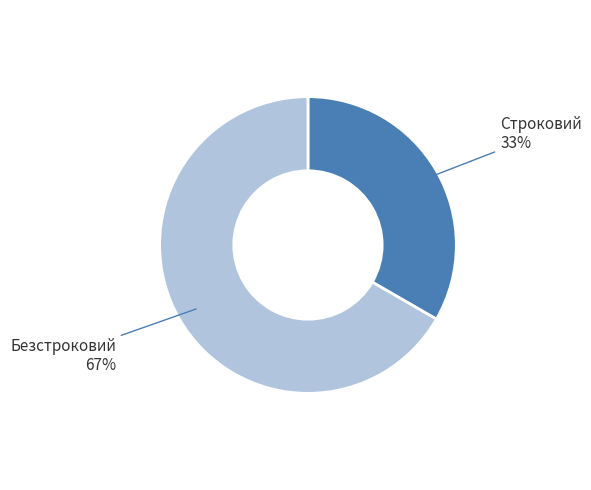

What is the smallest slice in the pie chart?

Строковий